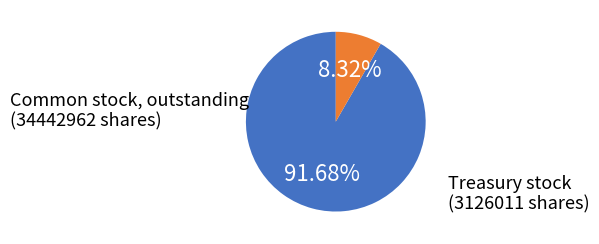

Count the number of slices in the pie.

2